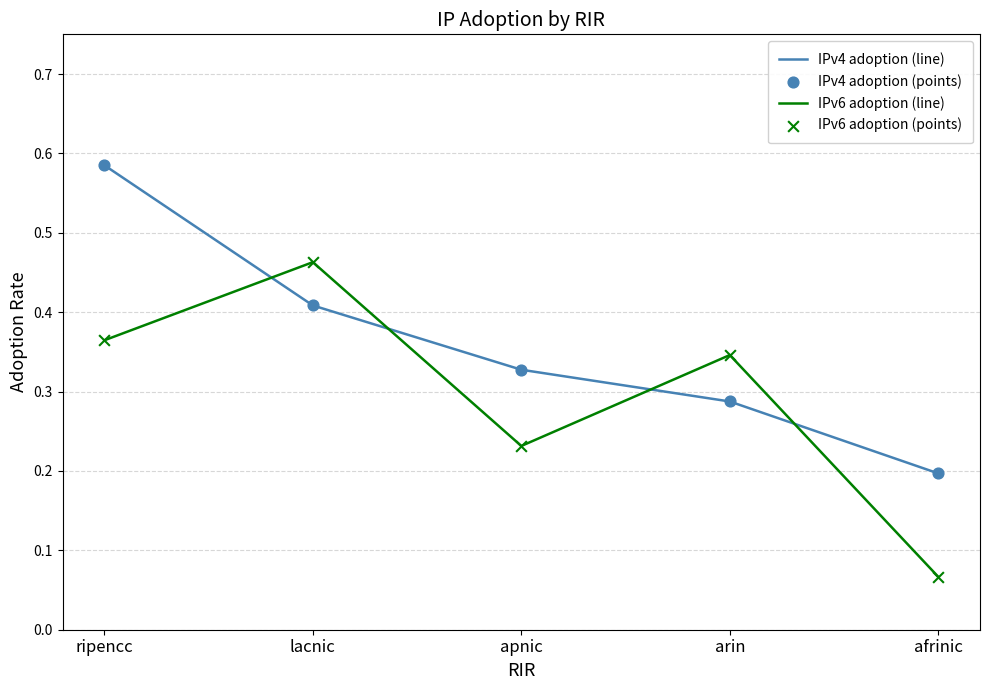

Which series changed the most between ripencc and apnic?

IPv4 adoption (line)